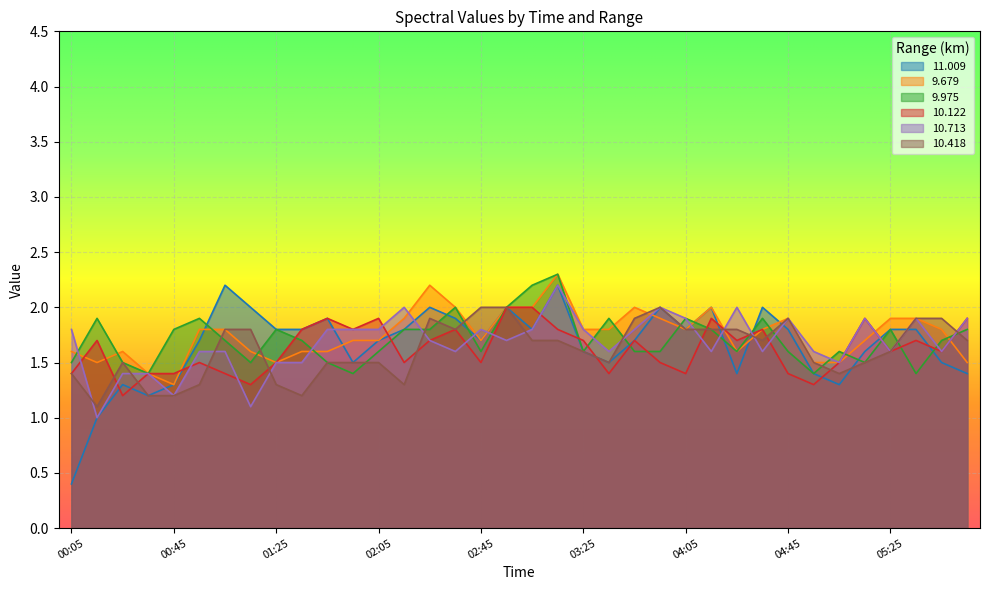

In  10.122, how many points are higher than both neighbors (excluding endpoints)?

10